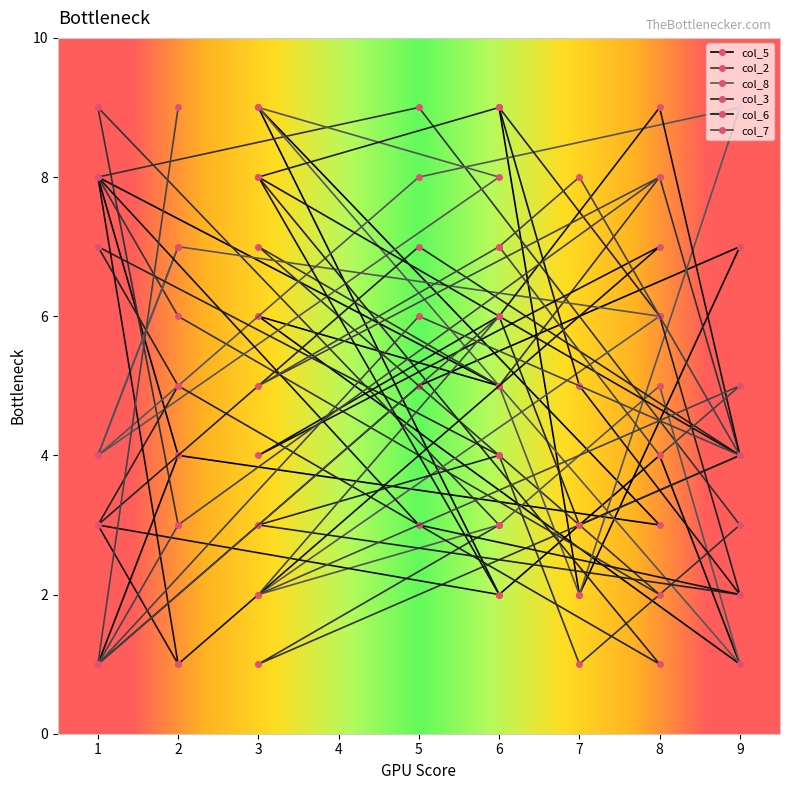

How many interior local peaks does the col_2 series have?

4